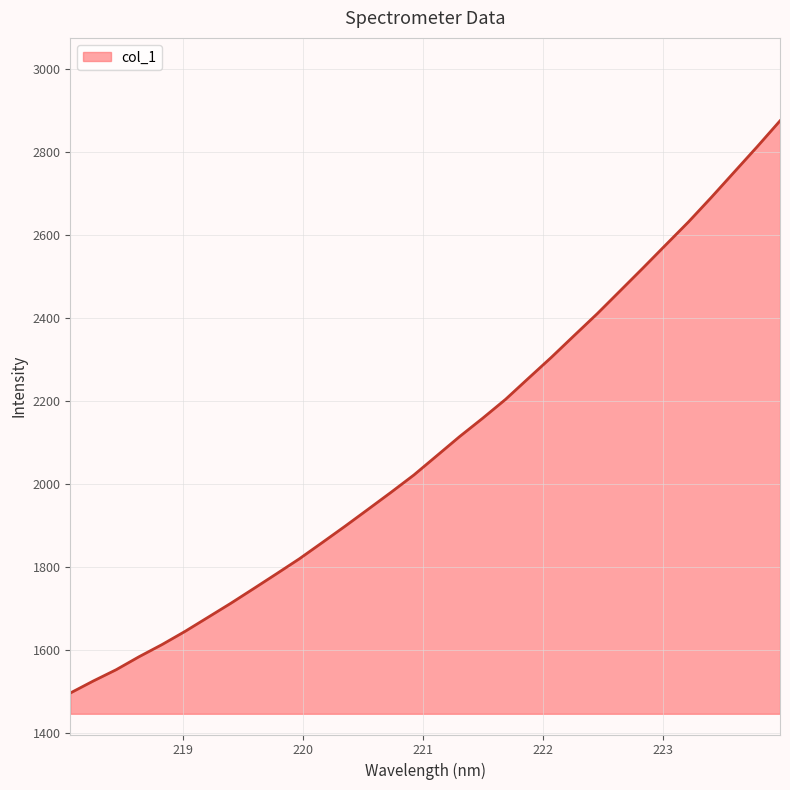

How many lines are shown in the chart?

1